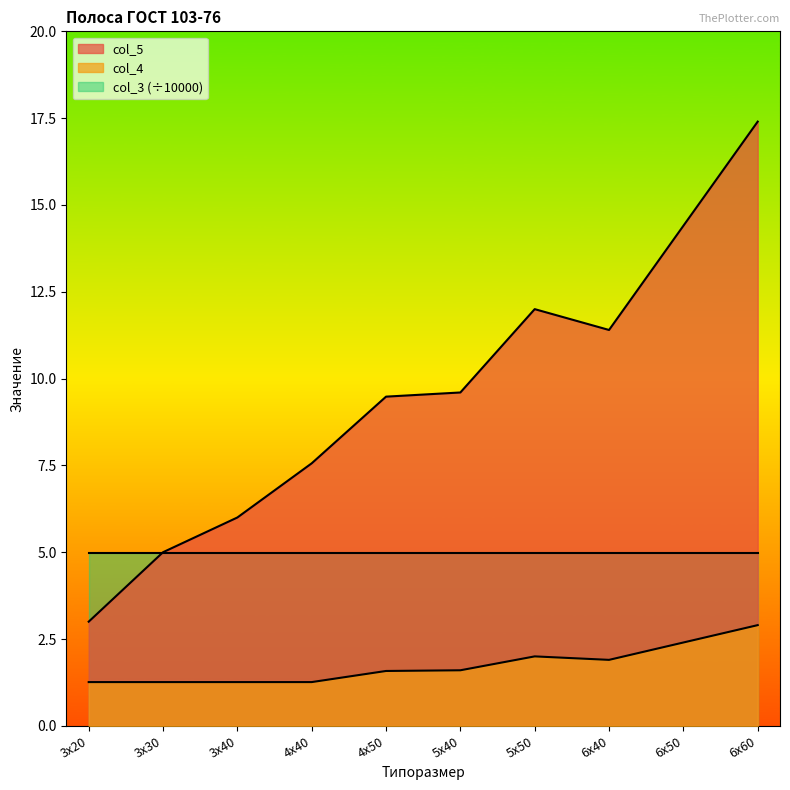

Between 5х50 and 6х40, which is larger?

5х50